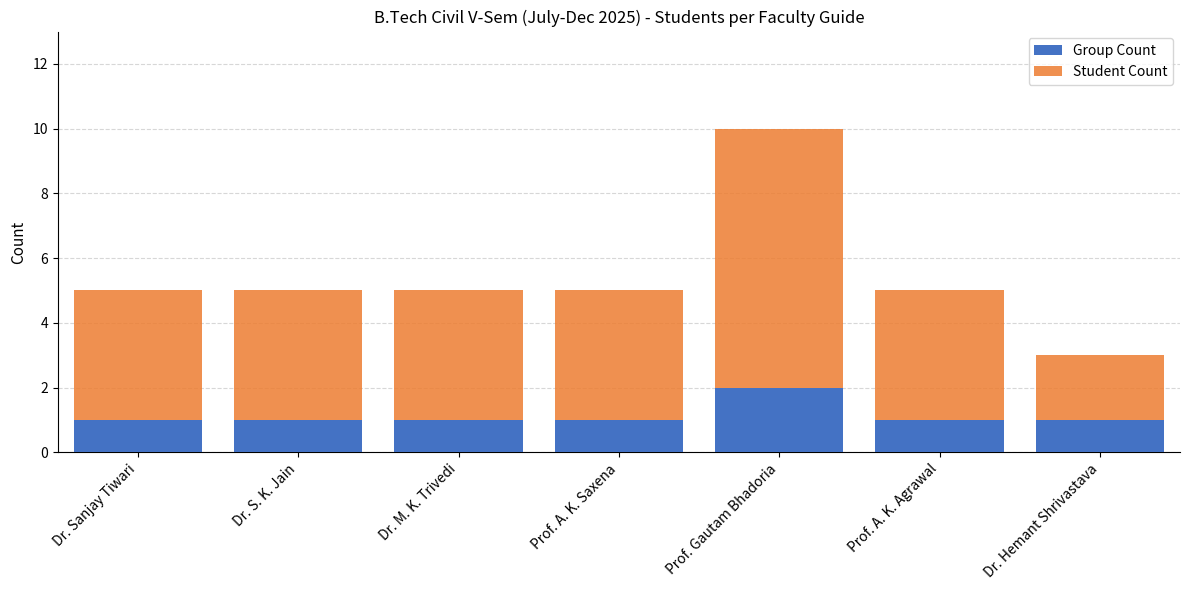

At which label does Group Count reach its peak?

Prof. Gautam Bhadoria